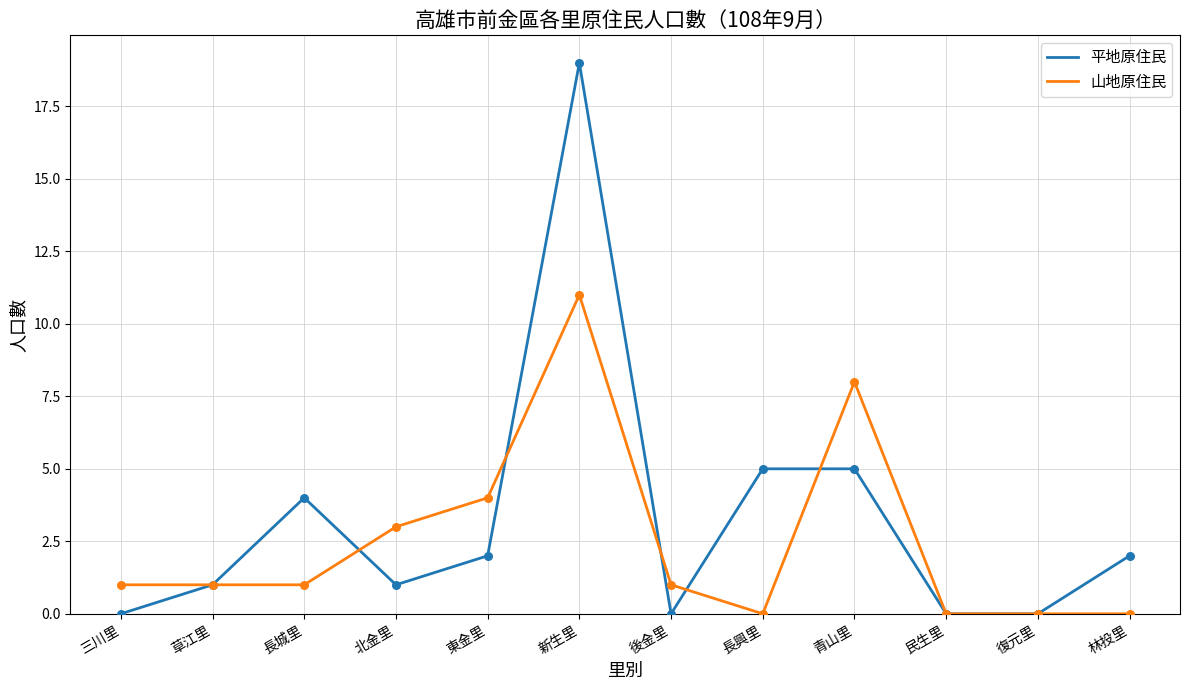

Is the value of 平地原住民 at 長興里 greater than the value of 山地原住民 at 青山里?

No